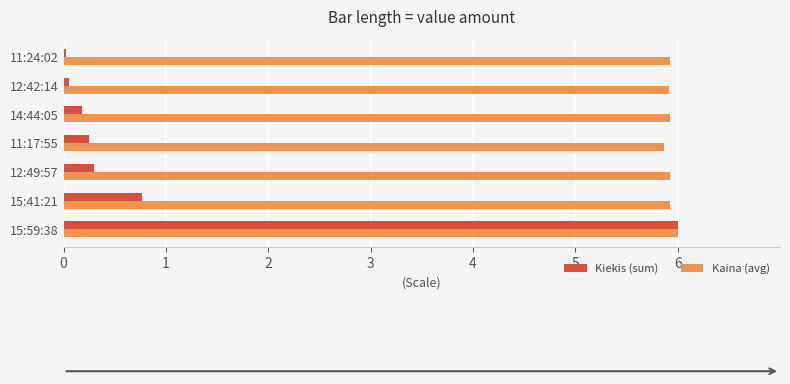

How many distinct data groups are displayed?

2